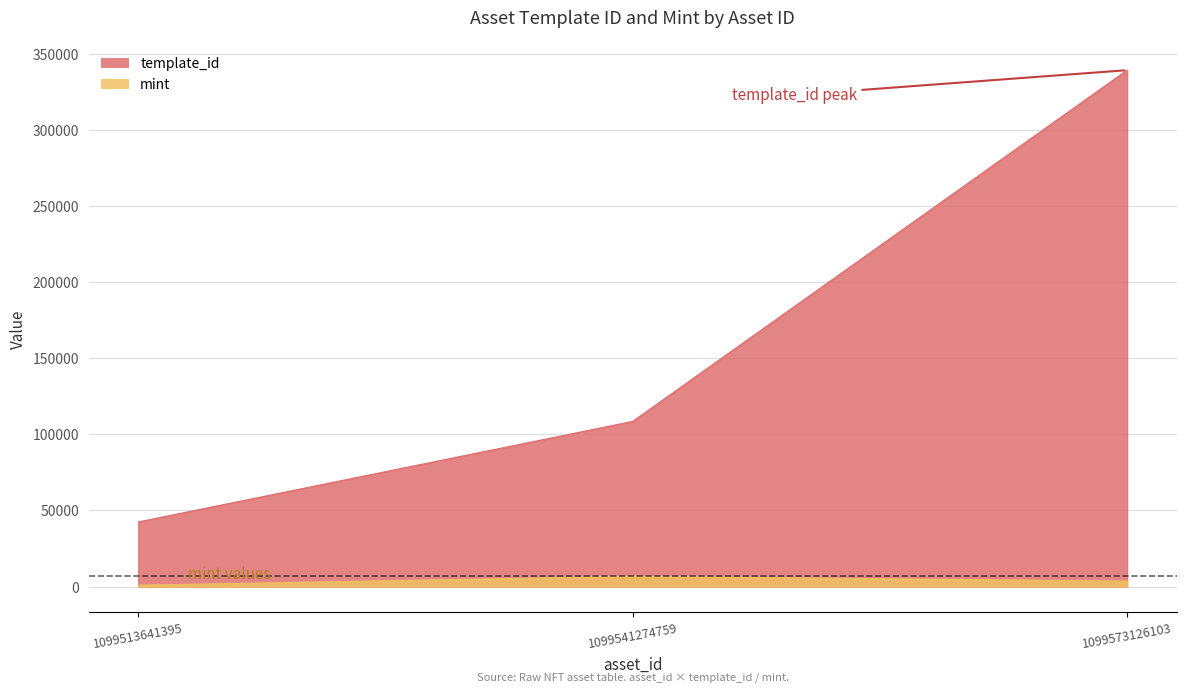

The value of template_id at 1099513641395 is 42421. True or false?

True